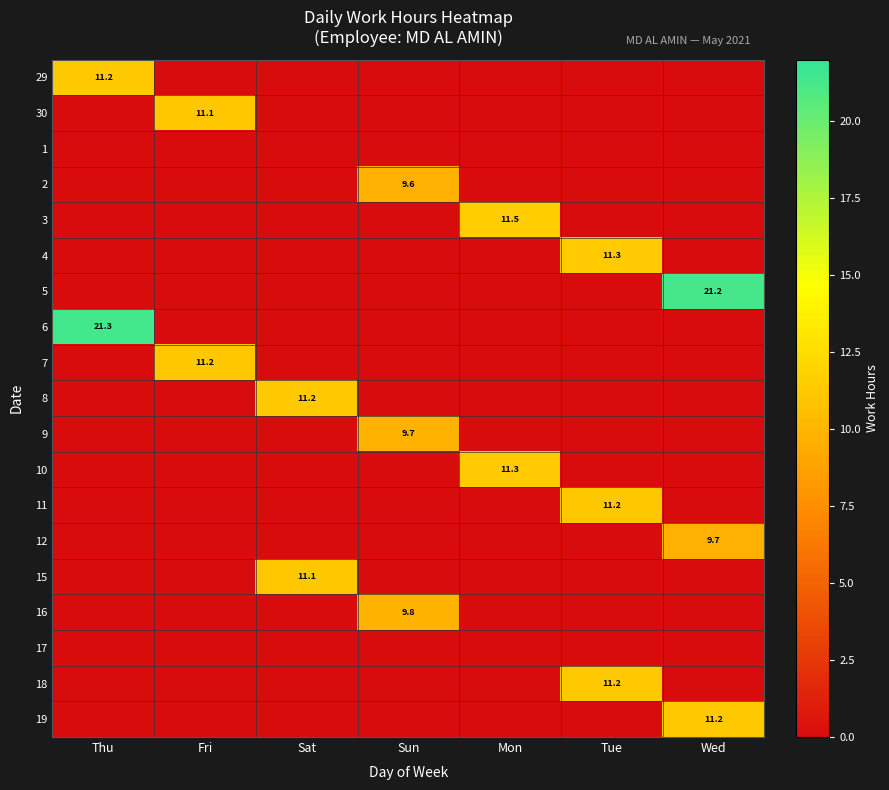

The value of 30 at Fri is 11.1. True or false?

True